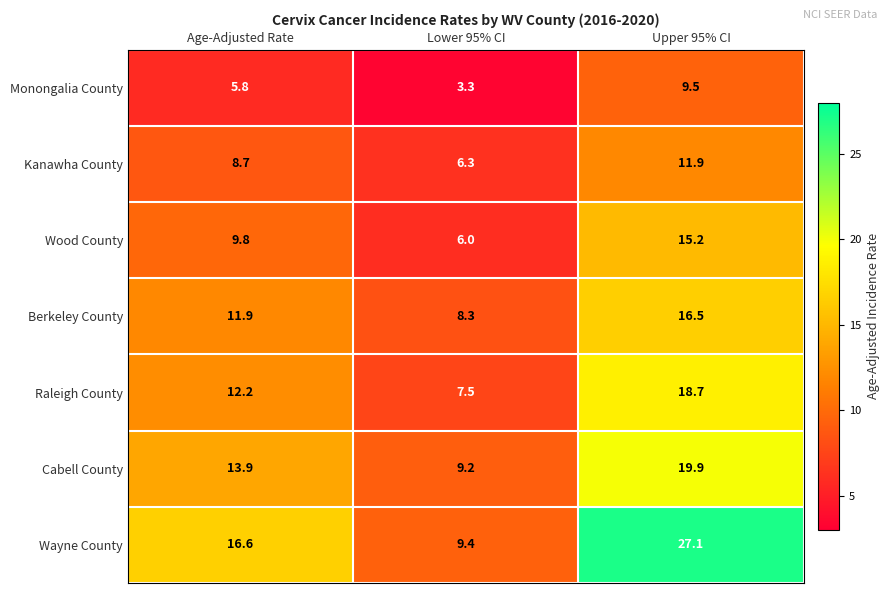

Reading left to right, list all the values displayed in this chart.

Monongalia County: Age-Adjusted Rate=5.8	Lower 95% CI=3.3	Upper 95% CI=9.5
Kanawha County: Age-Adjusted Rate=8.7	Lower 95% CI=6.3	Upper 95% CI=11.9
Wood County: Age-Adjusted Rate=9.8	Lower 95% CI=6.0	Upper 95% CI=15.2
Berkeley County: Age-Adjusted Rate=11.9	Lower 95% CI=8.3	Upper 95% CI=16.5
Raleigh County: Age-Adjusted Rate=12.2	Lower 95% CI=7.5	Upper 95% CI=18.7
Cabell County: Age-Adjusted Rate=13.9	Lower 95% CI=9.2	Upper 95% CI=19.9
Wayne County: Age-Adjusted Rate=16.6	Lower 95% CI=9.4	Upper 95% CI=27.1